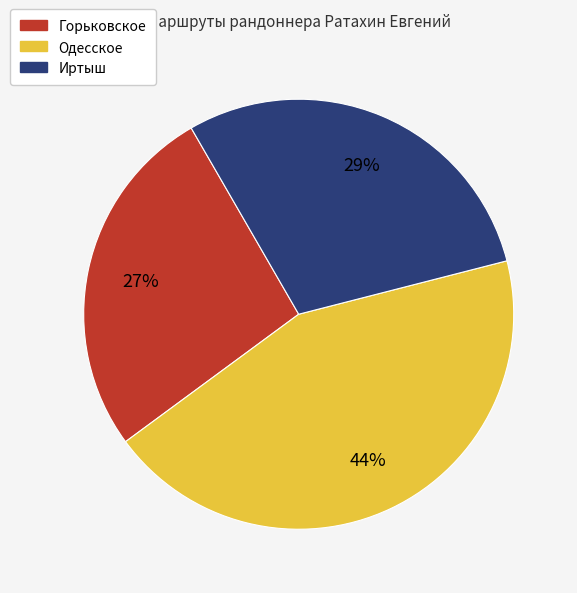

How many slices are in this pie chart?

3